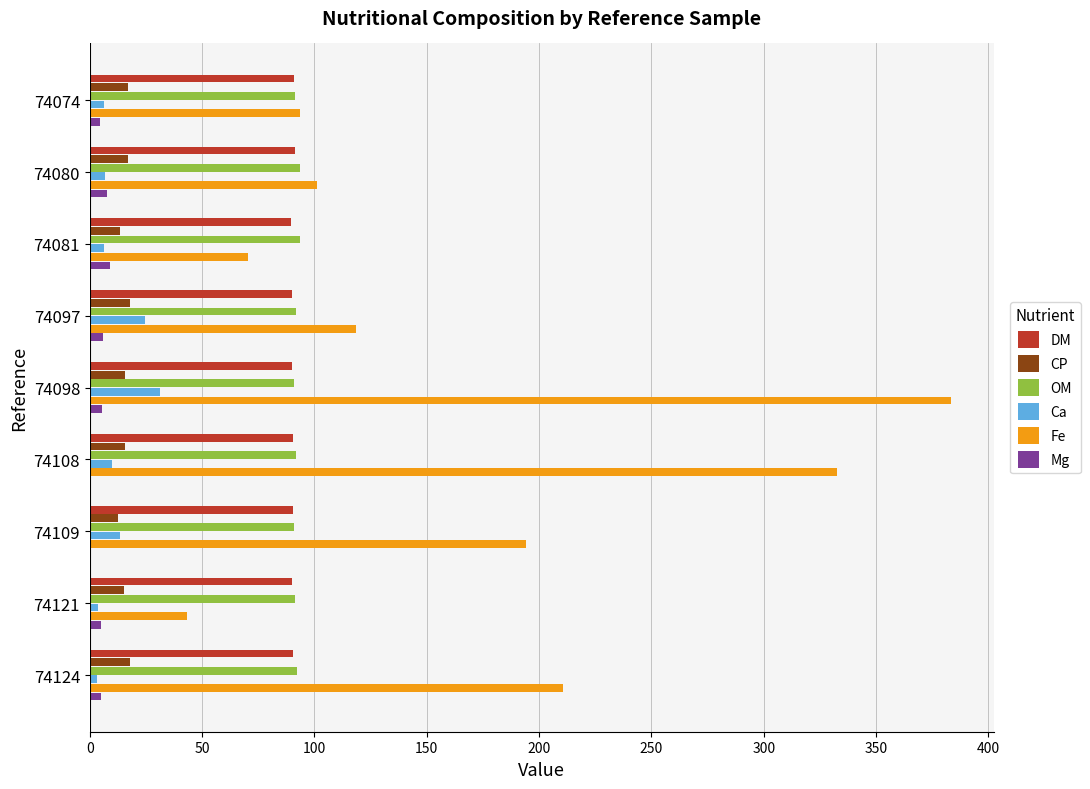

What is the sum of all CP values?

142.2